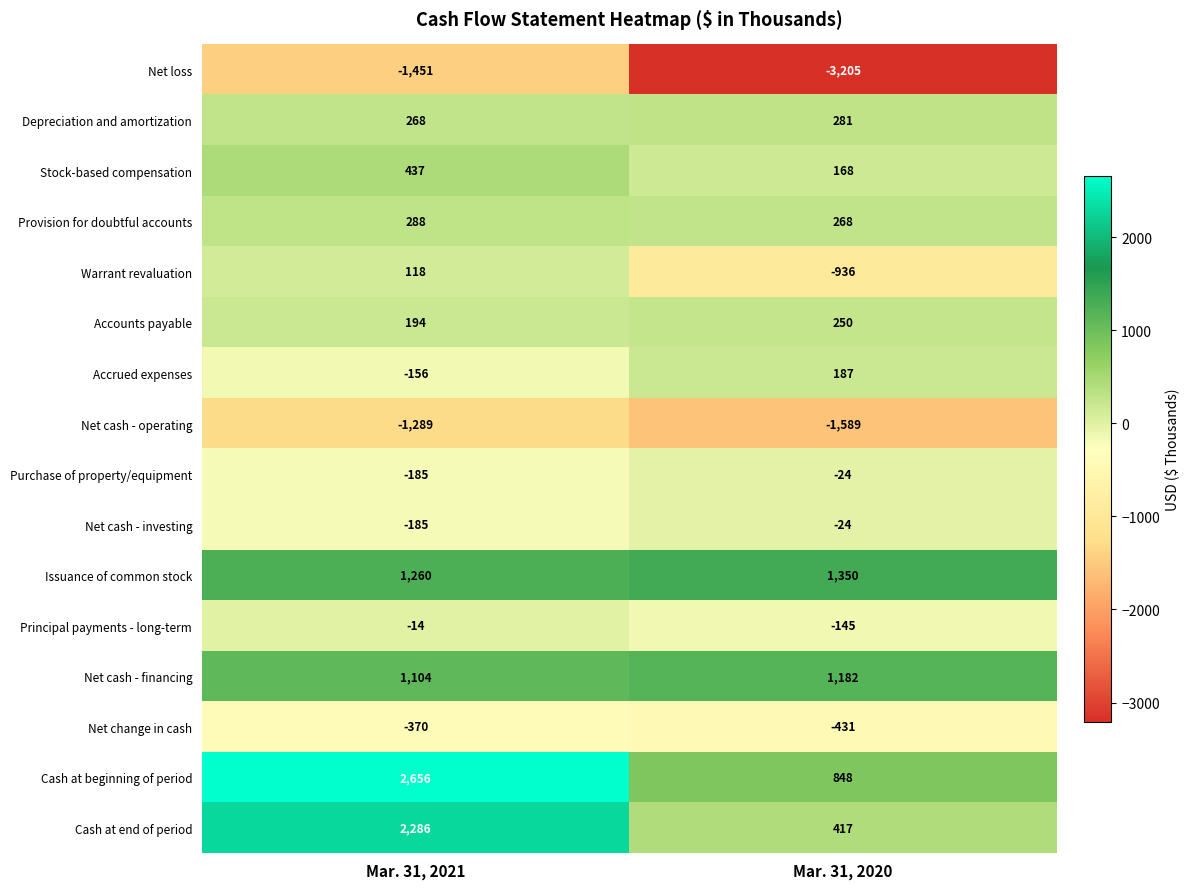

What is the spread (max minus min) of values at Mar. 31, 2021?

4107